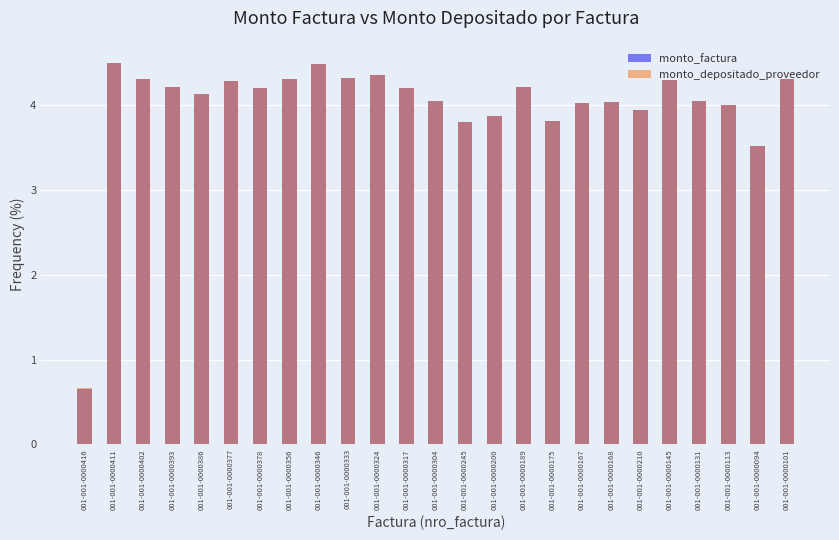

Which has a higher value, 001-001-0000356 or 001-001-0000189?

001-001-0000356